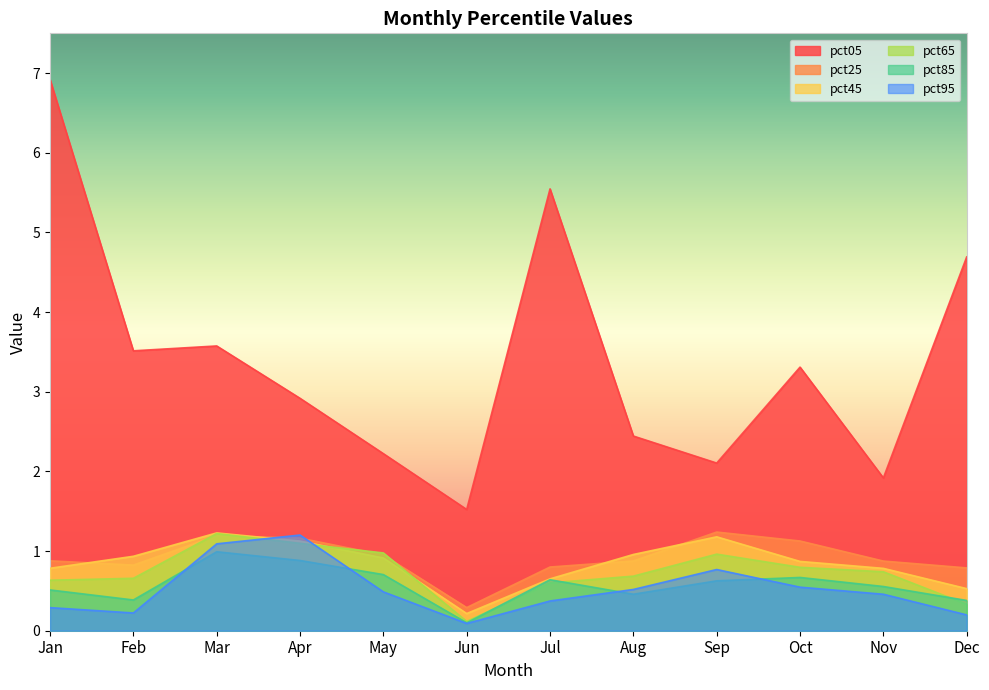

At which category does pct85 reach its first local peak?

Mar